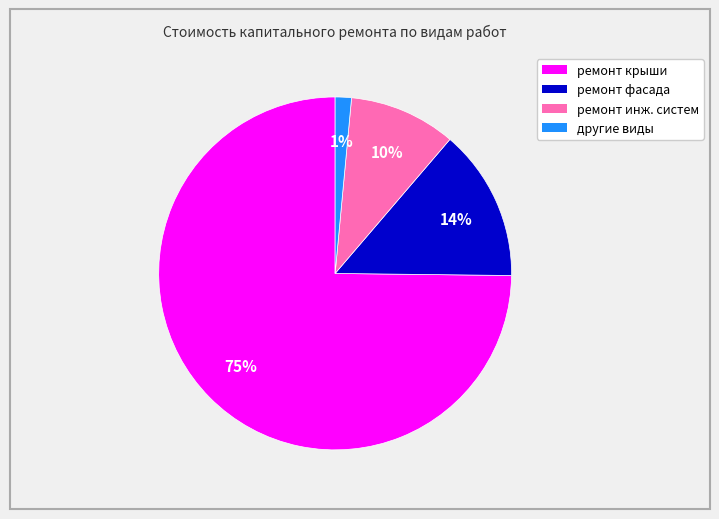

To the nearest percent, what is the average slice percentage?

25%